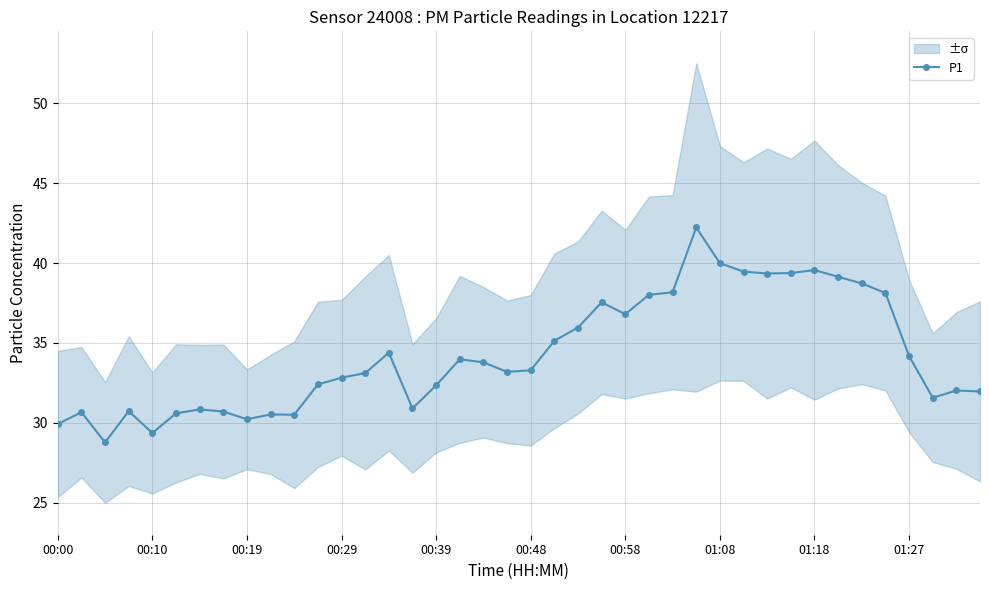

Is this an area chart (filled region under the line)?

No